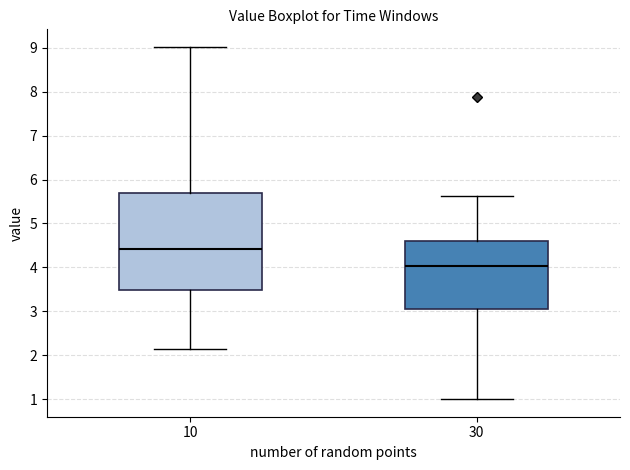

Reading left to right, transcribe this box plot: for each box, give where its median line is, the range the box spans, and where its two whiskers end, as read against the y-axis. The values are not printed on the chart, so give them approximately, as read against the axis.

10: median 4.4, box 3.5 to 5.7, whiskers 2.2 to 9.0
30: median 4.0, box 3.0 to 4.6, whiskers 1.0 to 5.6